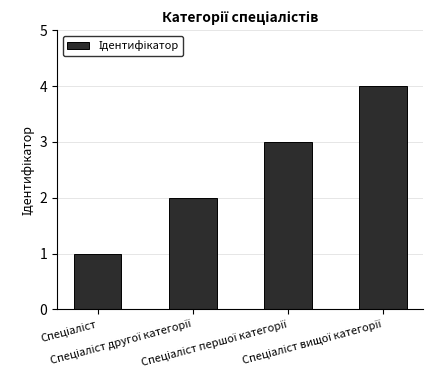

What is the greatest value displayed?

4